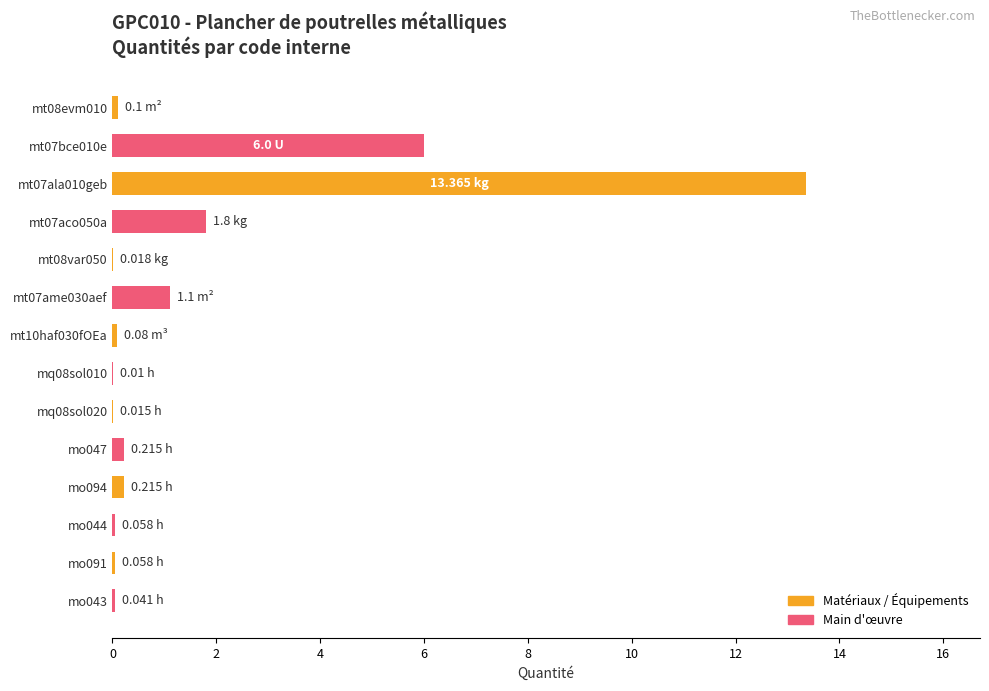

Which has a higher value, mt07aco050a or mt07bce010e?

mt07bce010e